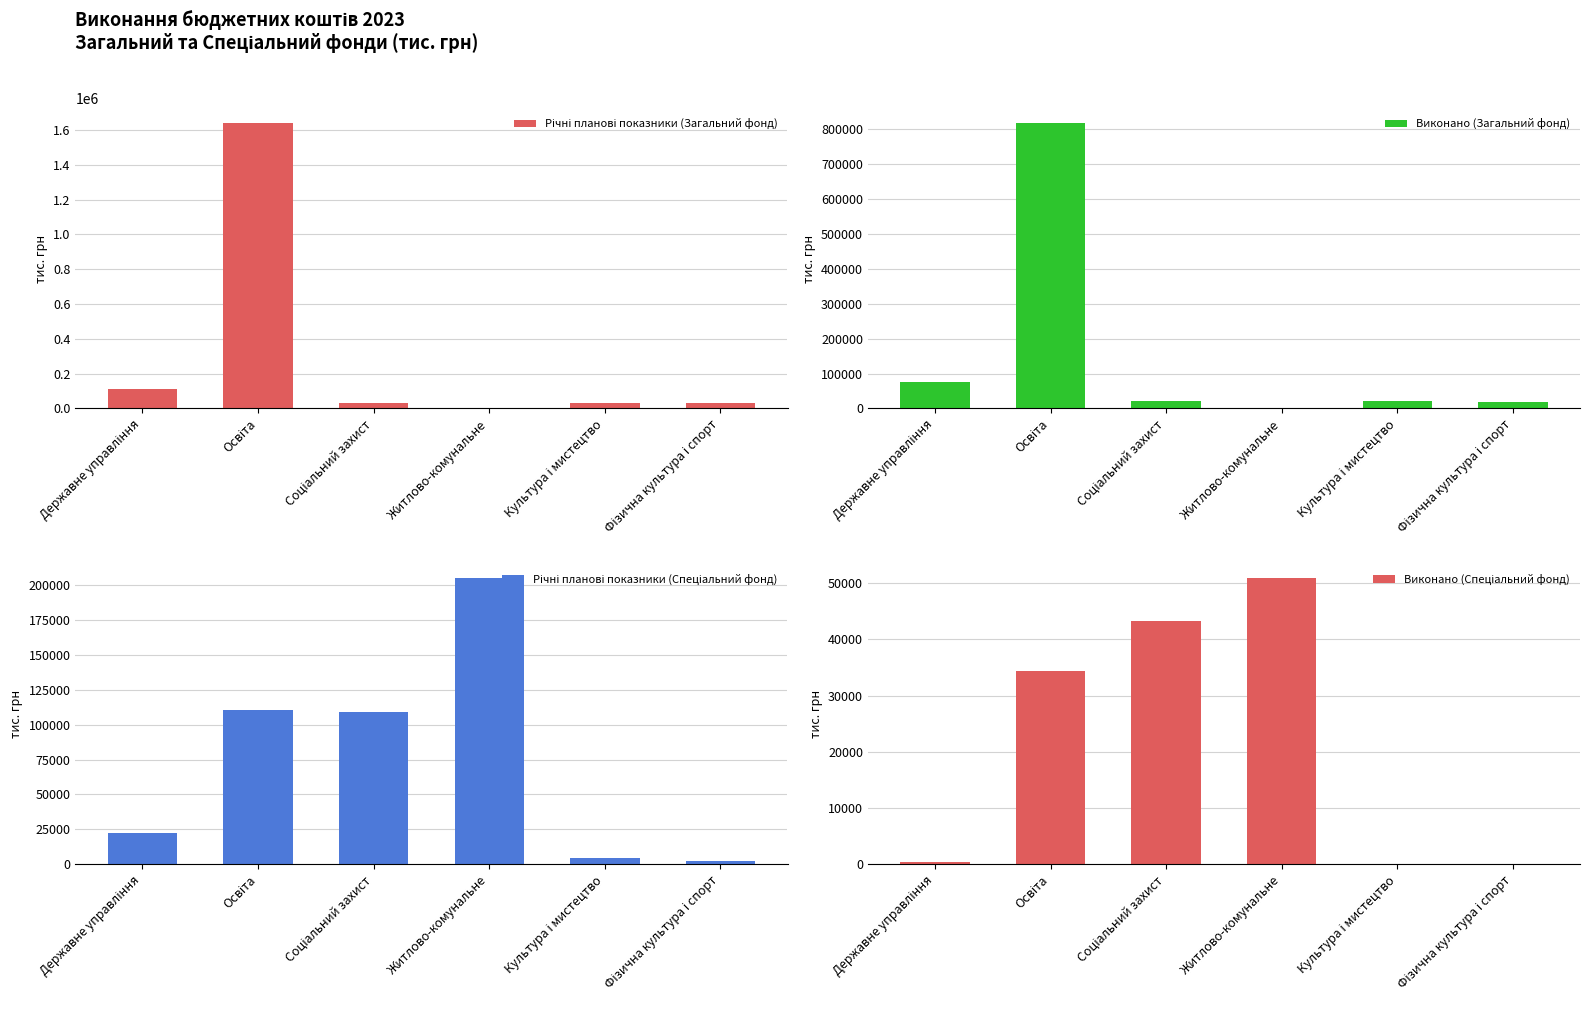

What is the greatest value displayed?

1642872.3